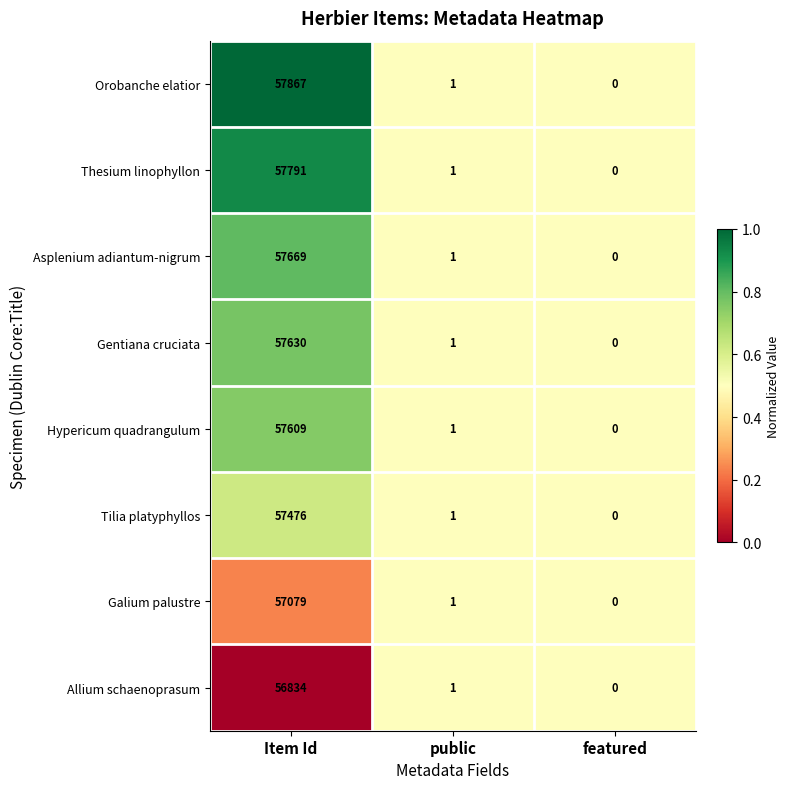

Reading right to left, transcribe all the data shown in this chart.

Orobanche elatior: 0	1	57867
Thesium linophyllon: 0	1	57791
Asplenium adiantum-nigrum: 0	1	57669
Gentiana cruciata: 0	1	57630
Hypericum quadrangulum: 0	1	57609
Tilia platyphyllos: 0	1	57476
Galium palustre: 0	1	57079
Allium schaenoprasum: 0	1	56834